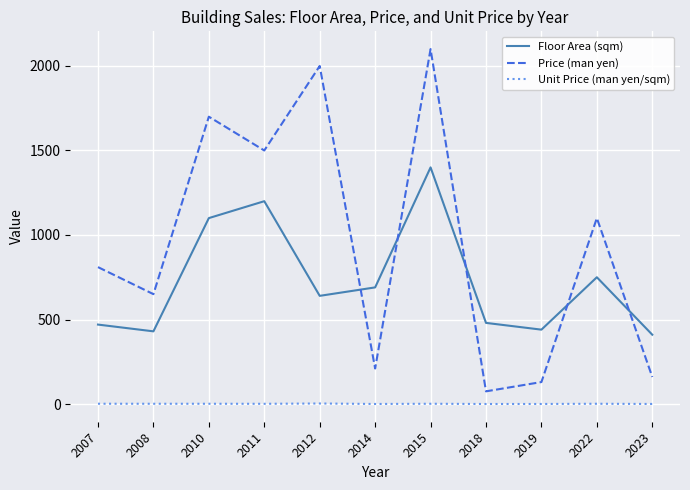

Which category has the highest value in the Floor Area (sqm) series?

2015